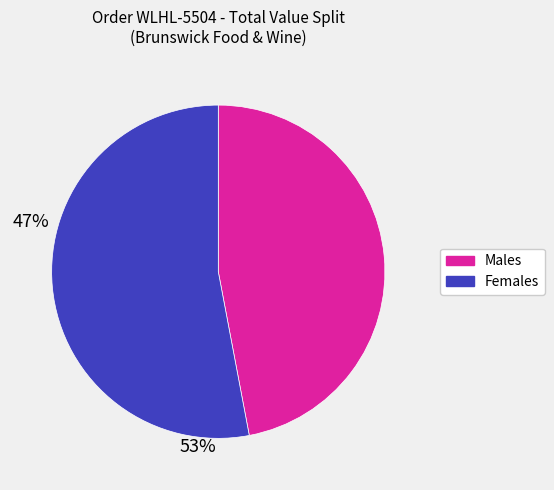

Is there any slice that represents more than half of the pie?

Yes